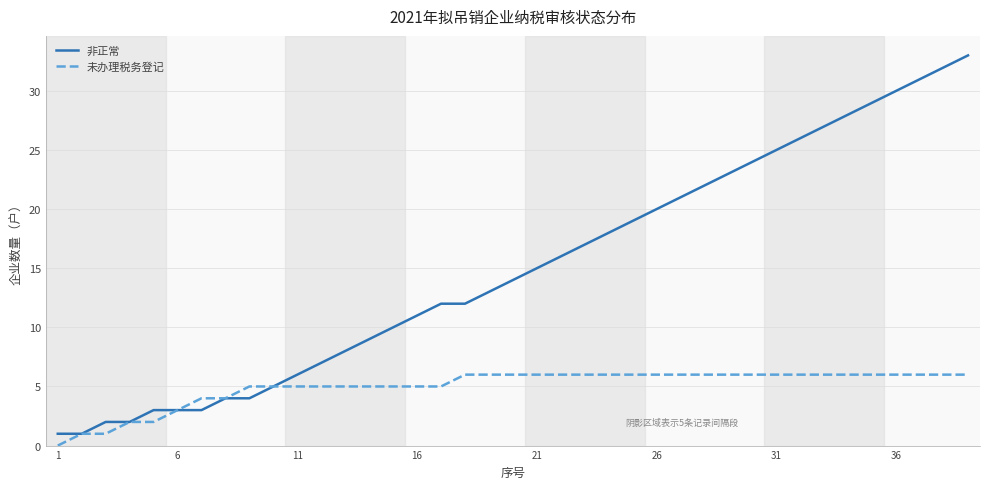

List the series in order of their peak value, lowest first.

未办理税务登记, 非正常